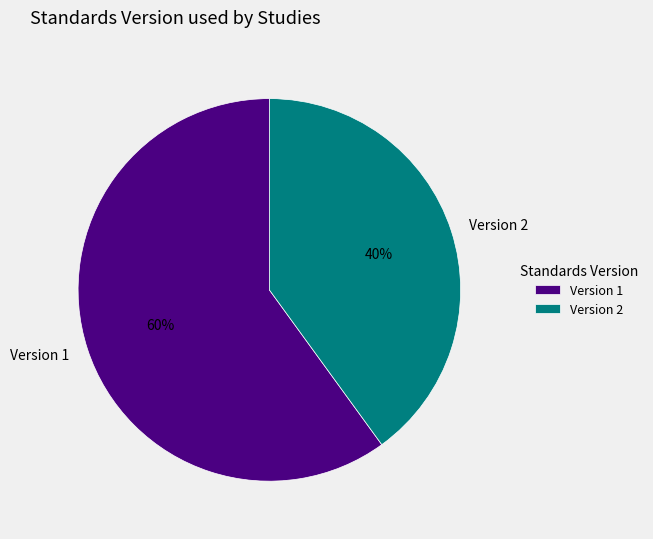

Which category has the smallest portion of the pie?

Version 2